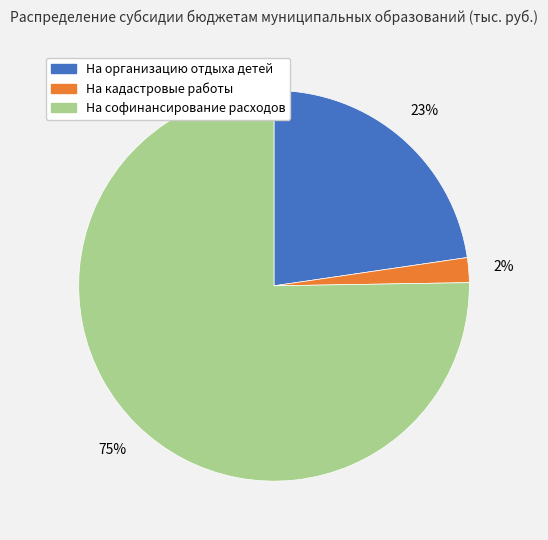

To the nearest percent, what is the difference between the largest and smallest slice percentages?

73%